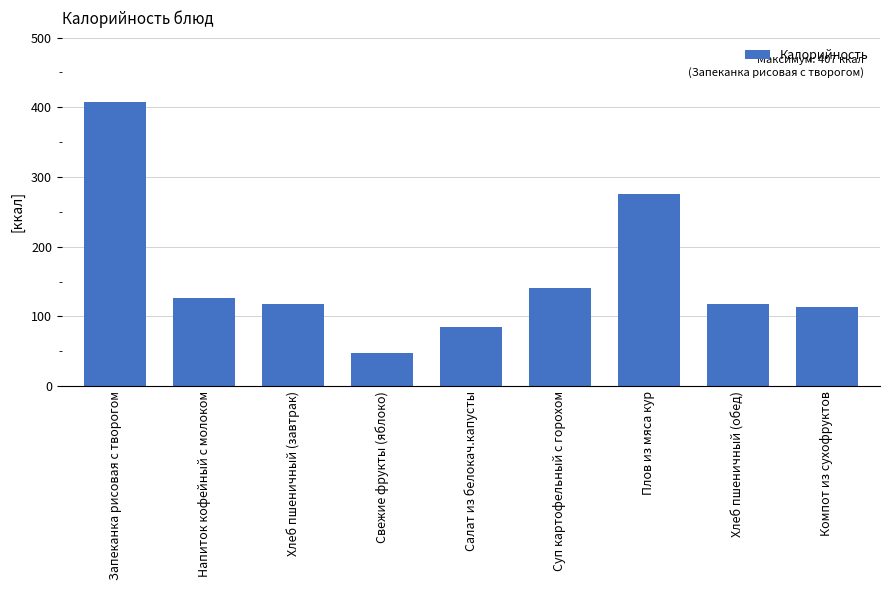

Approximately how many times larger is the value at Хлеб пшеничный (завтрак) compared to Компот из сухофруктов?

1.0